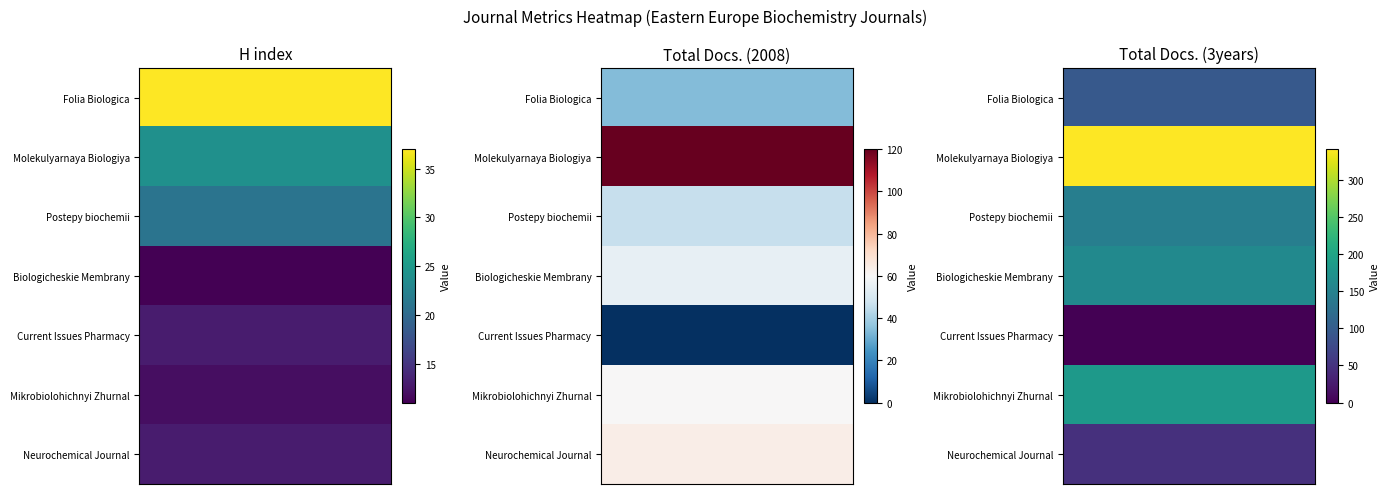

True or false: H index has a value of 13 at Current Issues Pharmacy.

True